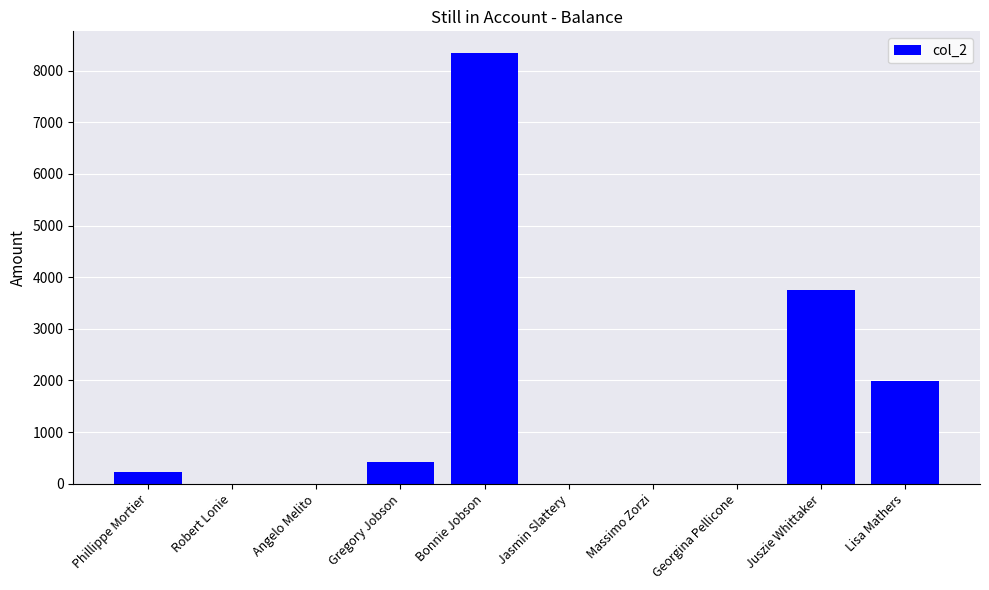

What is the difference between the values at Bonnie Jobson and Angelo Melito?

8344.2